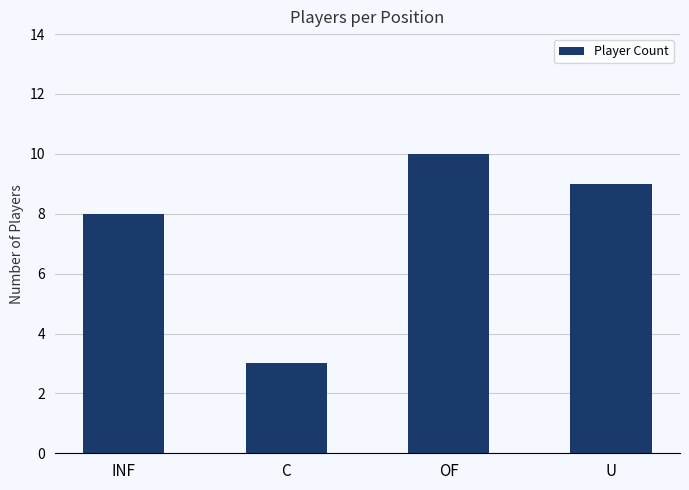

What is the maximum value shown in the chart?

10